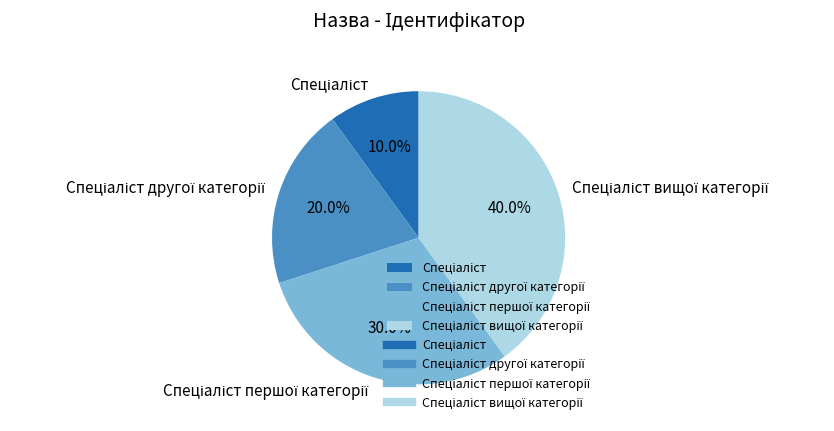

Does any single category account for the majority?

No